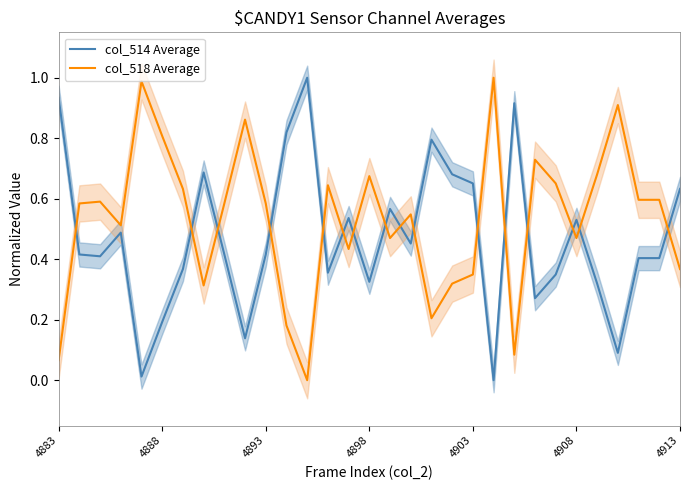

What are all the series names shown in the legend?

col_514 Average, col_518 Average